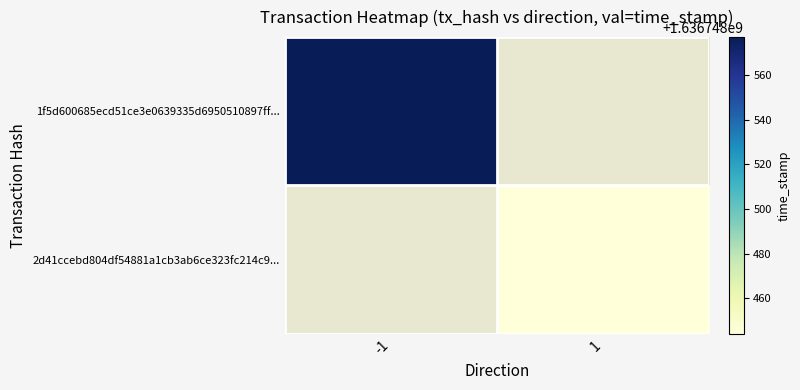

Which series has the largest total across all categories?

1f5d600685ecd51ce3e0639335d6950510897ff